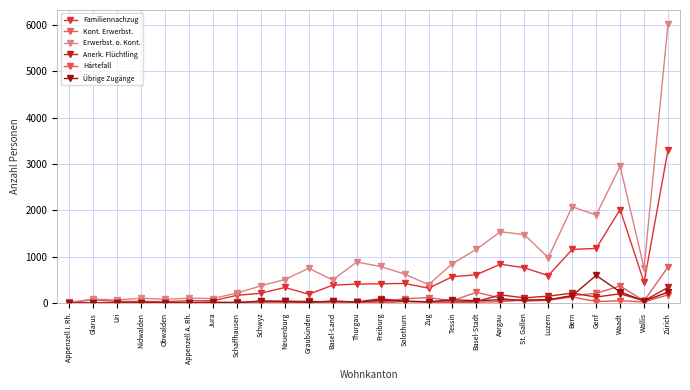

Which category has the highest value in the Übrige Zugänge series?

Genf